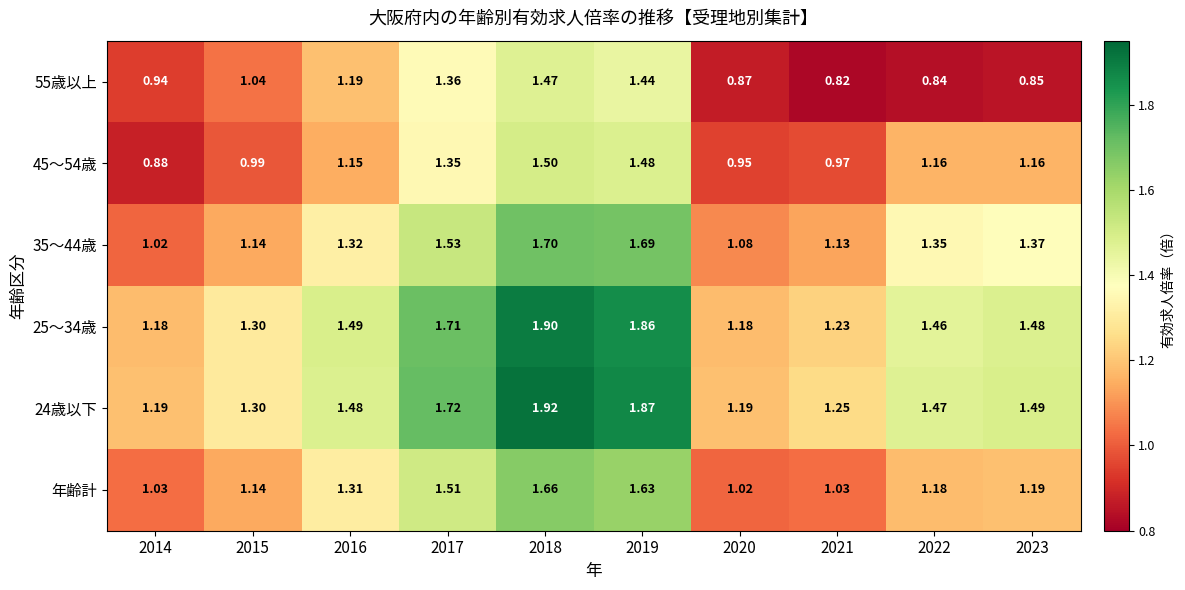

Is the value of 55歳以上 at 2020 greater than the value of 45～54歳 at 2023?

No